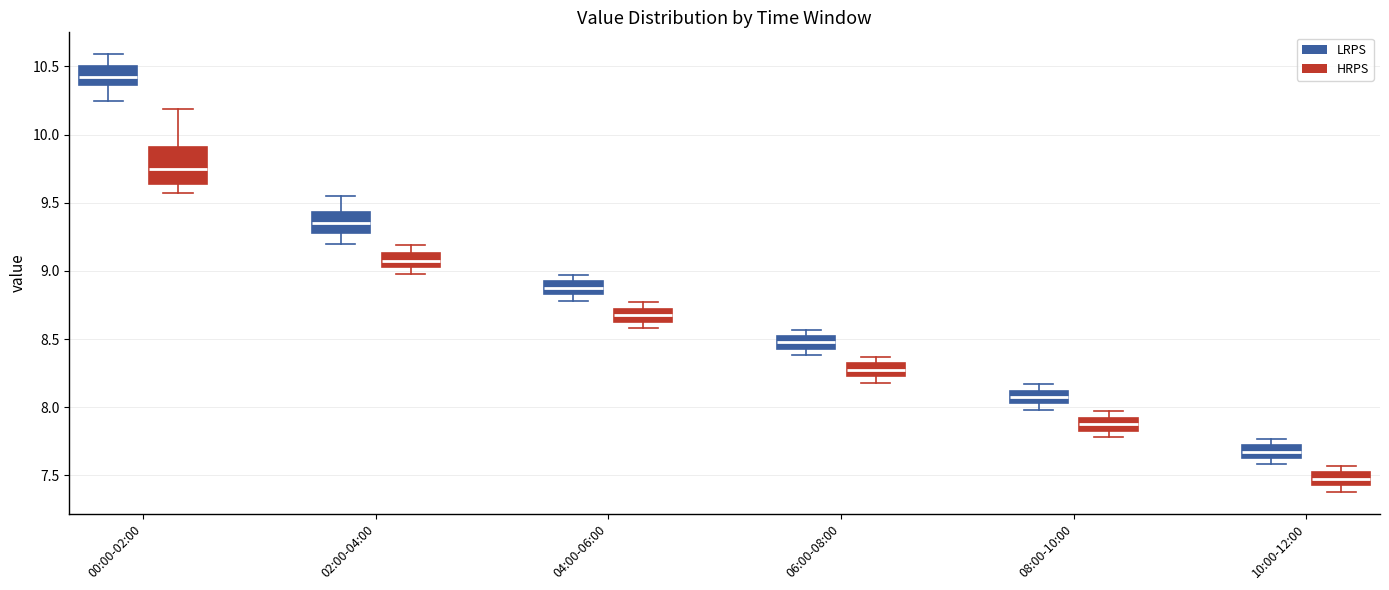

Where is the lower edge of the box for 02:00-04:00 (LRPS) on the y-axis? The values are not printed on the chart, so give them approximately, as read against the axis.

9.30